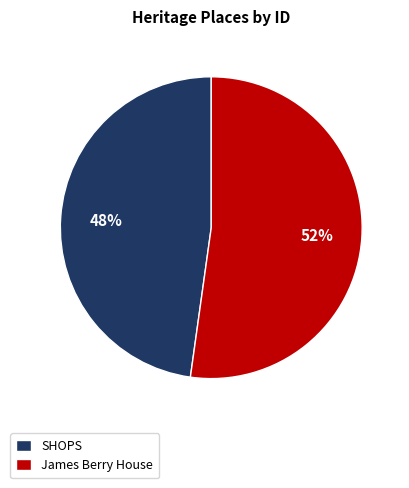

Is the sum of James Berry House and SHOPS greater than half?

Yes